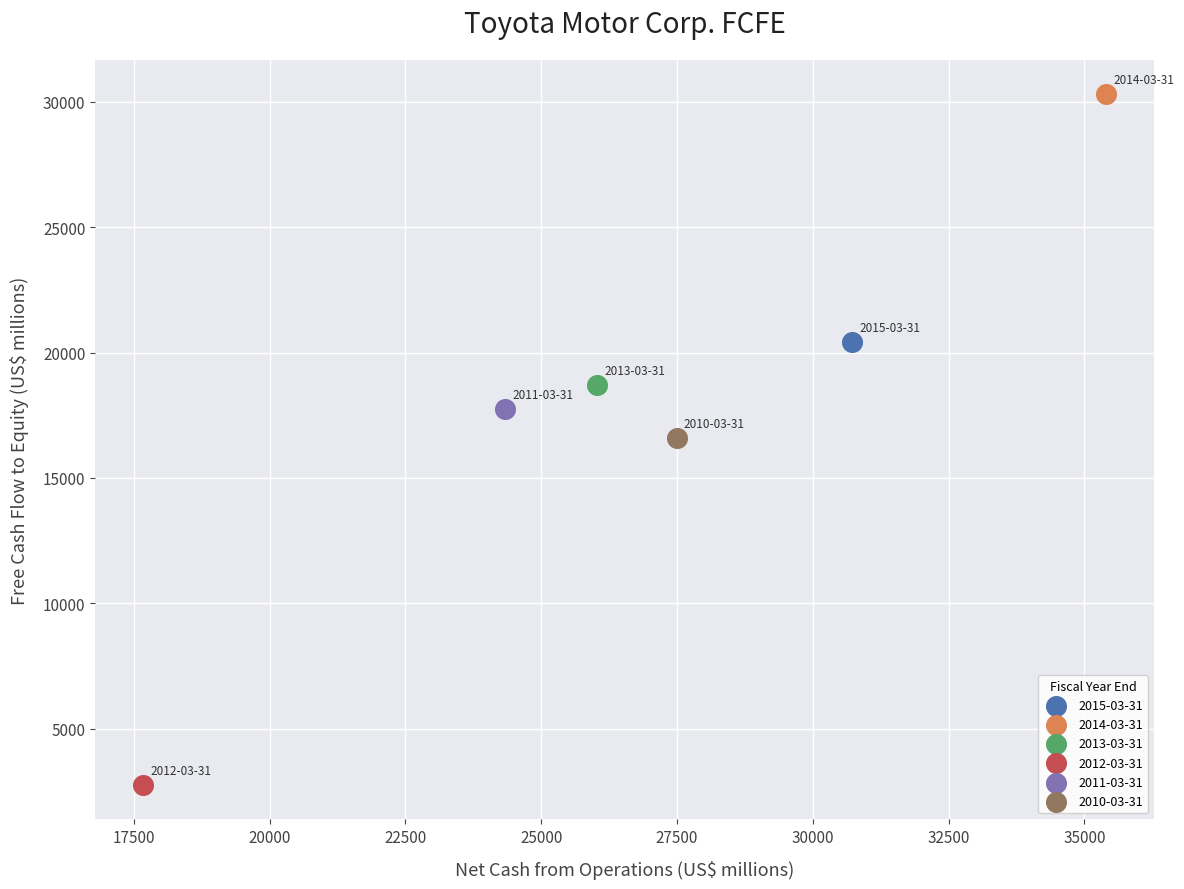

Which series reaches the minimum Y coordinate?

2012-03-31